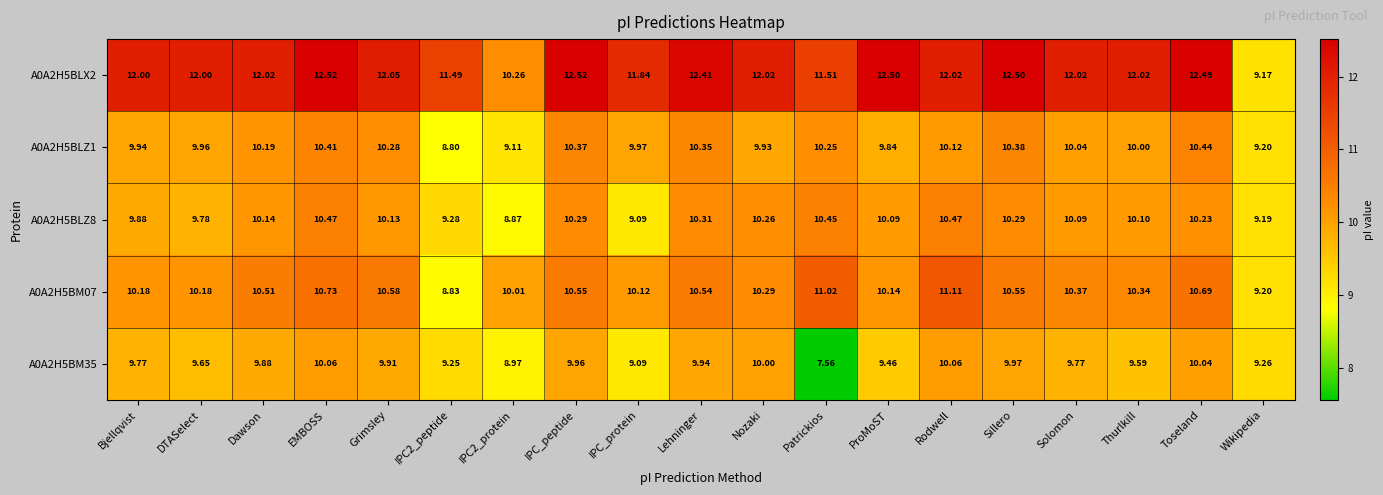

At which category is the sum across all series the highest?

EMBOSS